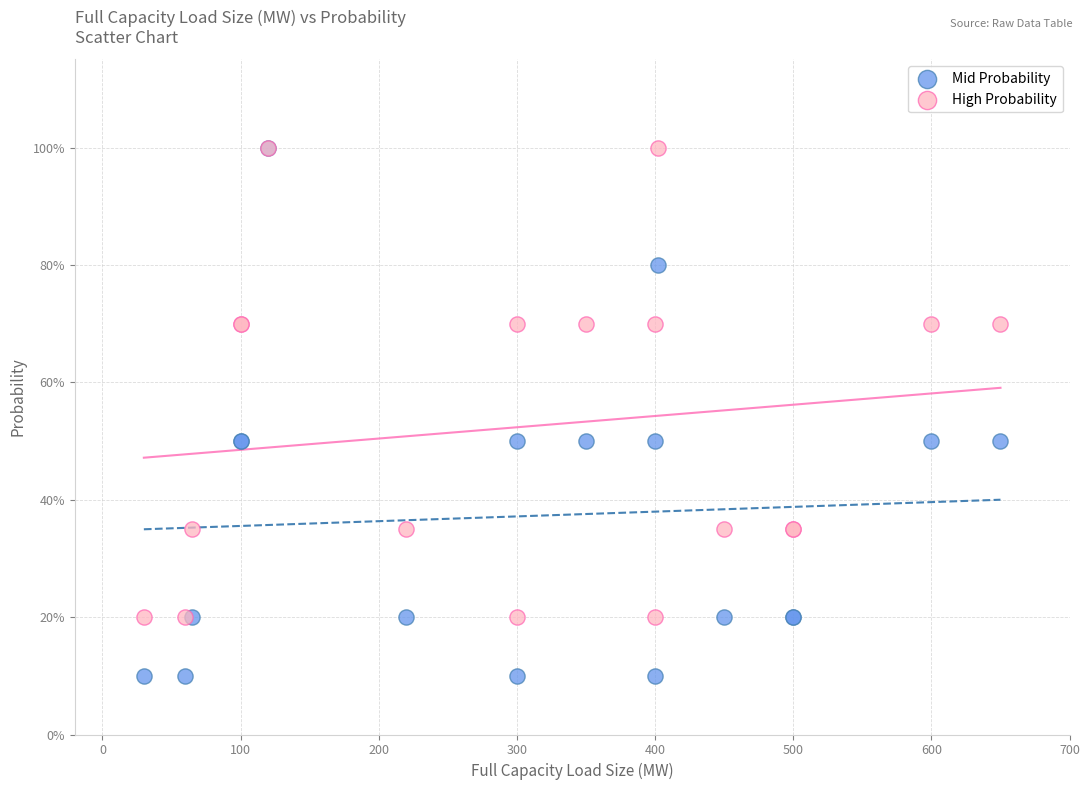

Which series contains the lowest Y value?

Mid Probability